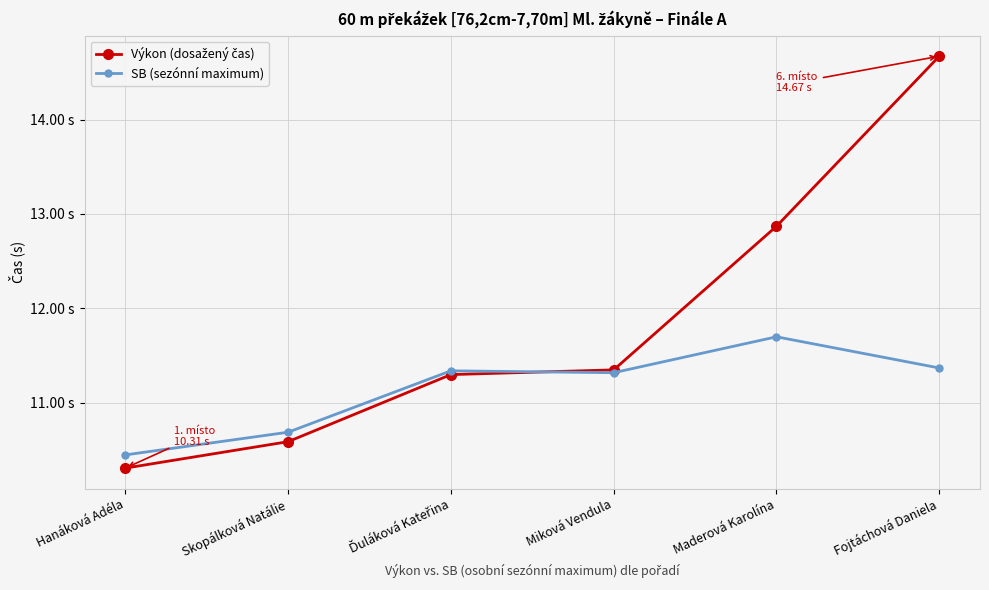

Does the chart have visible grid lines?

Yes